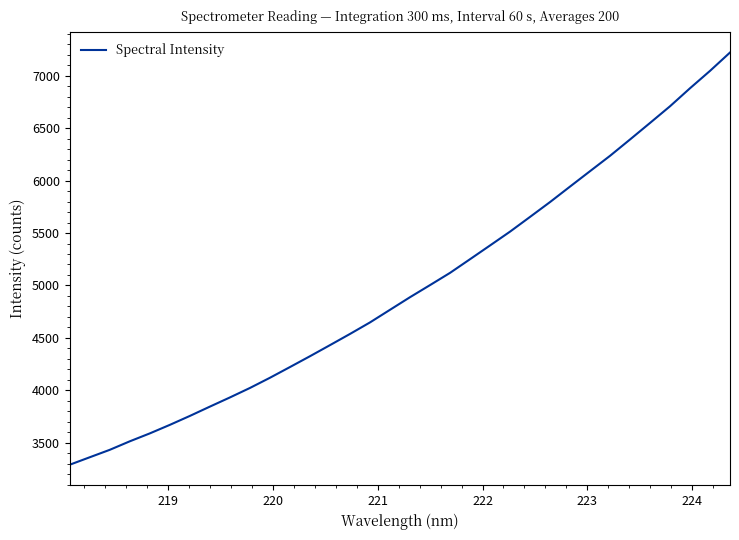

Does the chart display data point markers on the line(s)?

No